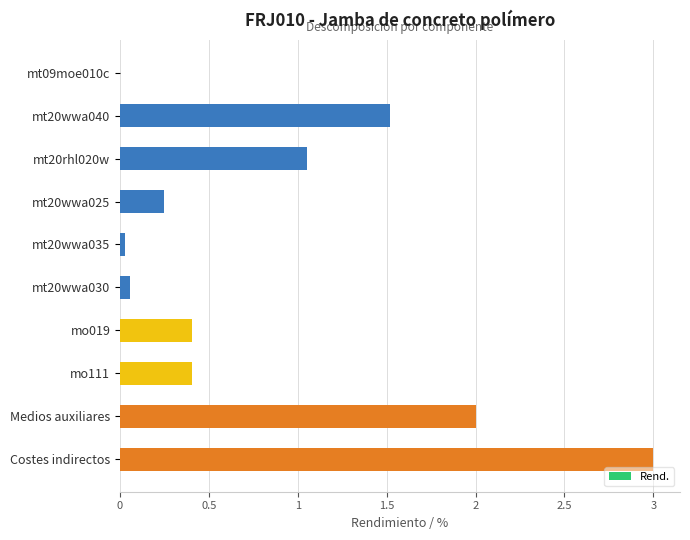

Is it true that the value at mo111 is 0.6?

False